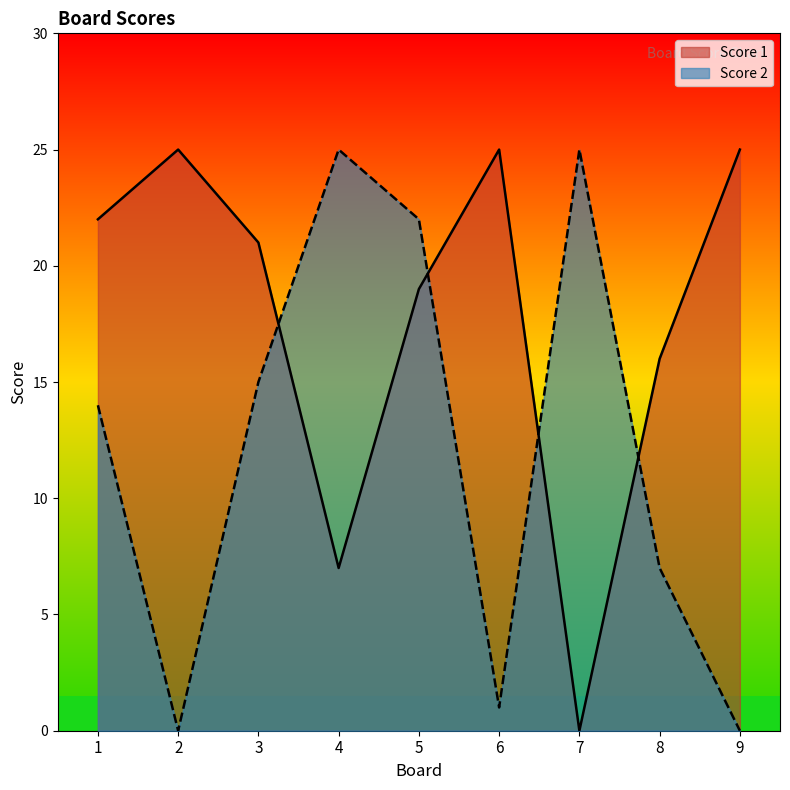

Read the Score 1 value at 2.

25